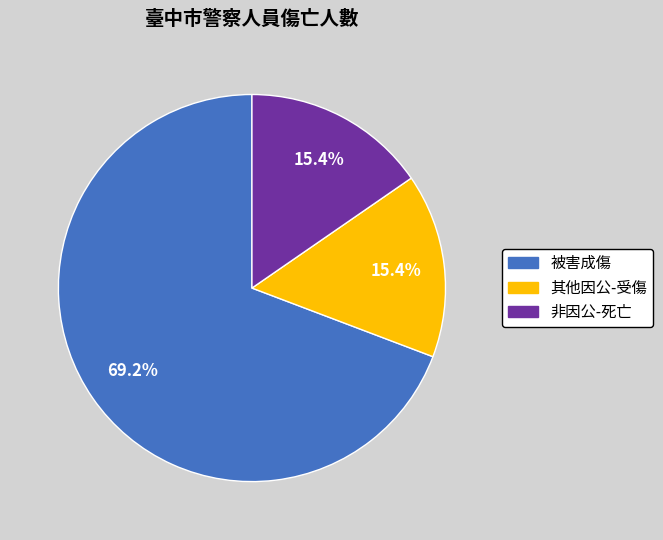

Is there any slice that represents more than half of the pie?

Yes